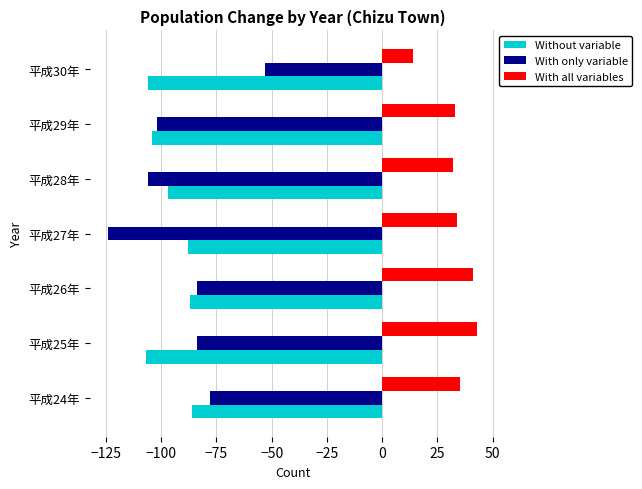

Which label corresponds to the largest value in the chart?

平成25年